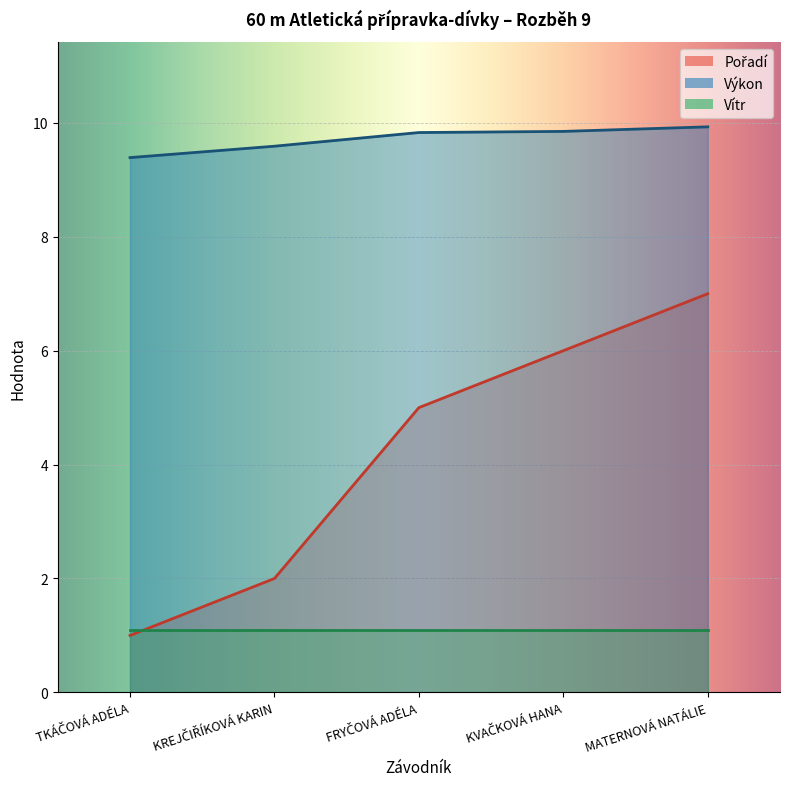

What is the maximum value for Pořadí?

7.0